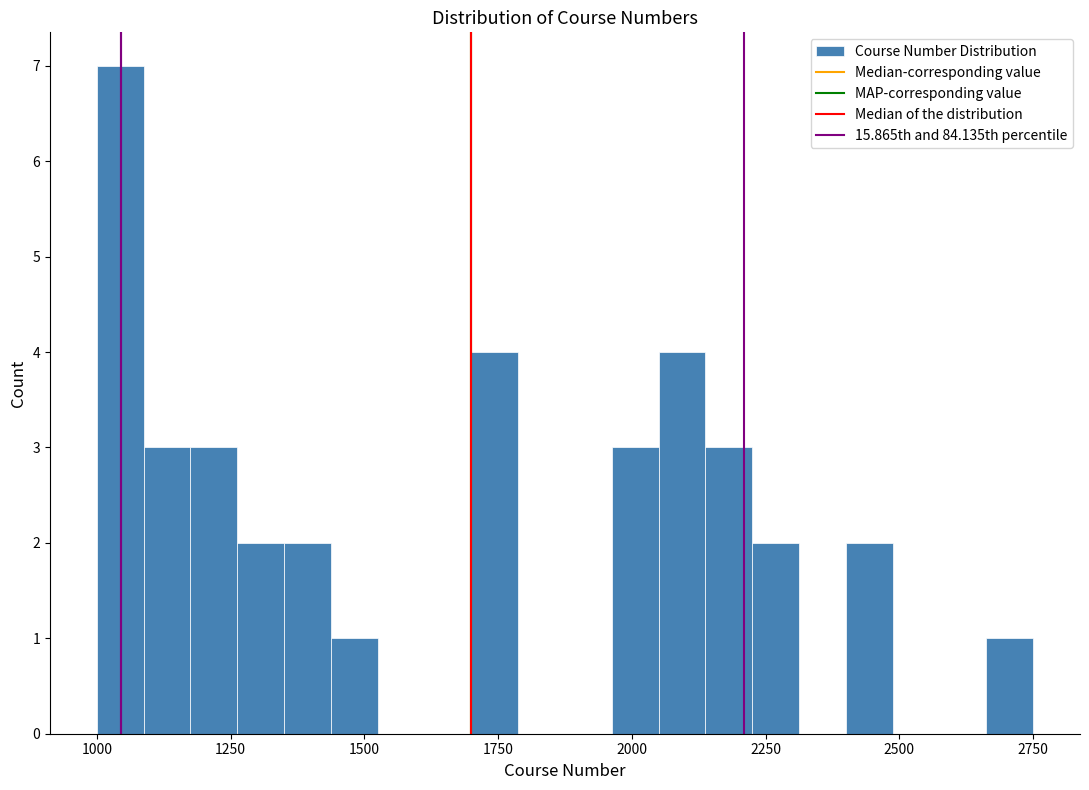

Around what value on the x-axis is the tallest bar? Give the approximate position of its centre, as read against the axis.

1050